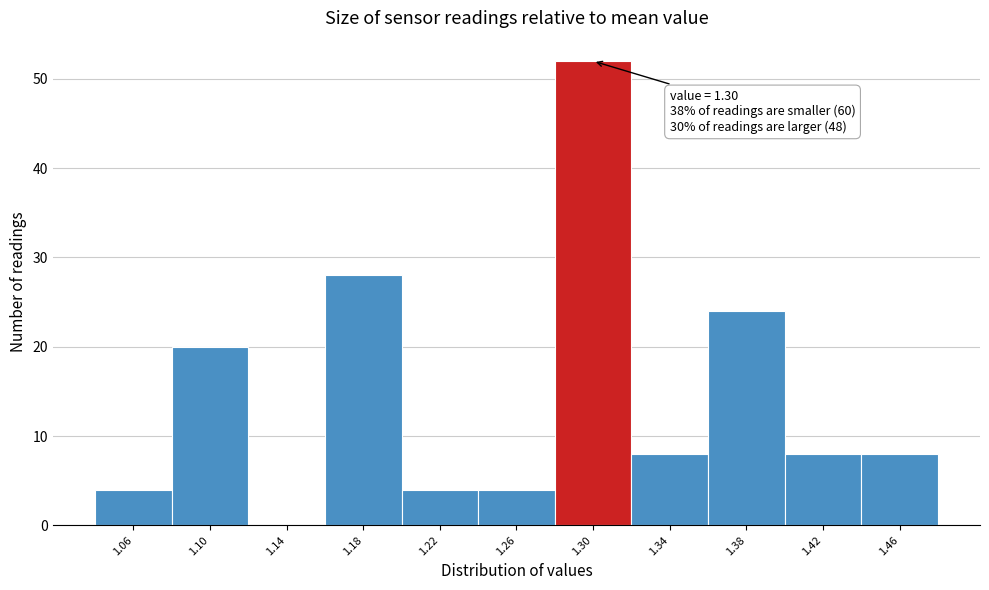

Over which range of the x-axis is the bar tallest?

1.28 to 1.32